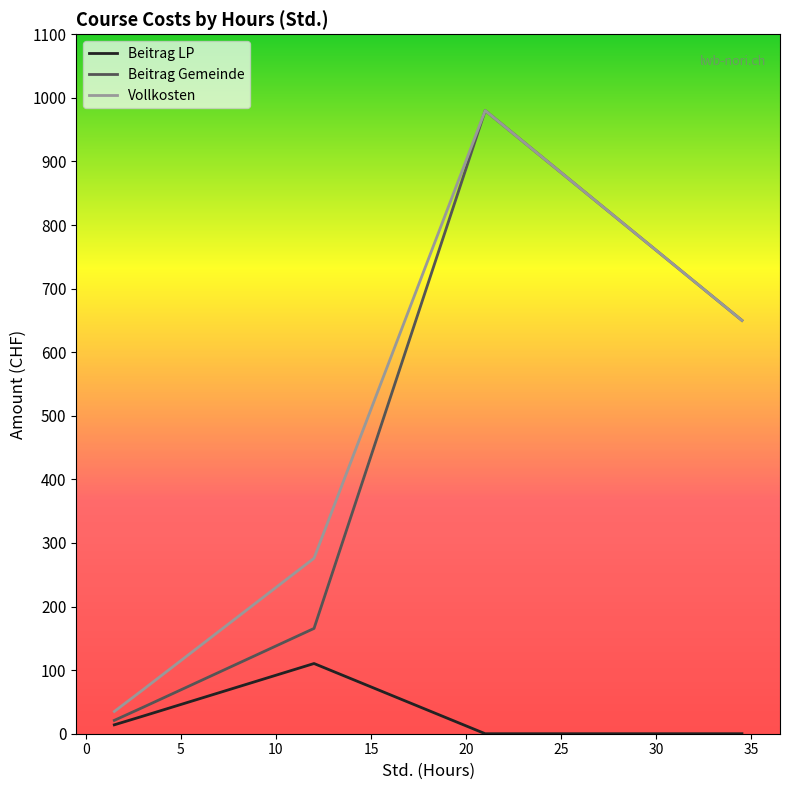

Which series changed the most between 21 and 8?

Beitrag Gemeinde